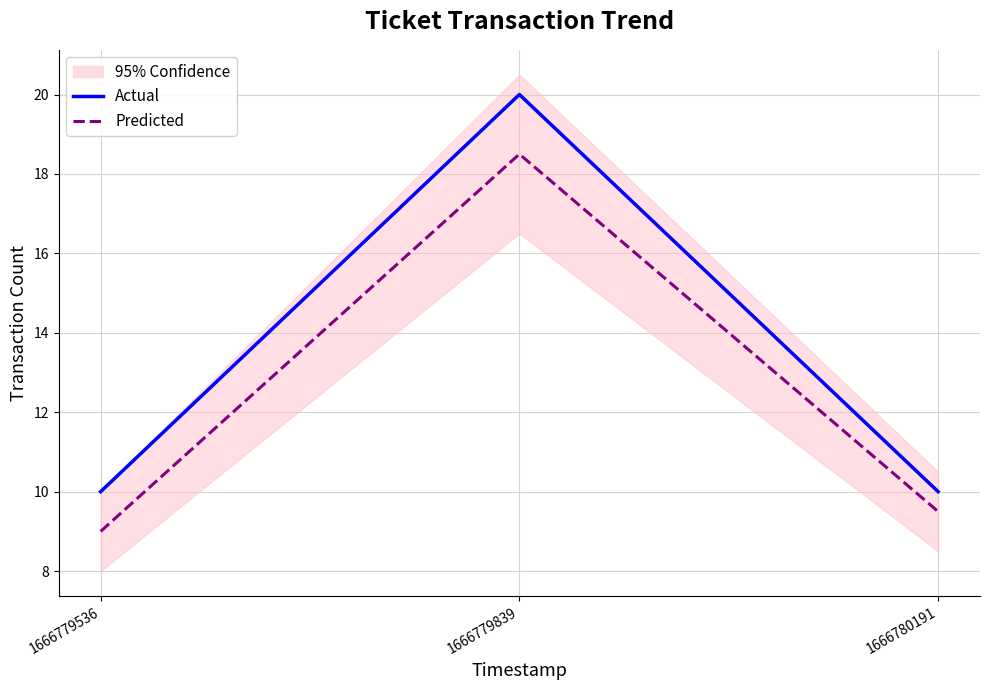

Rank the series by their average value, from lowest to highest.

Predicted, Actual